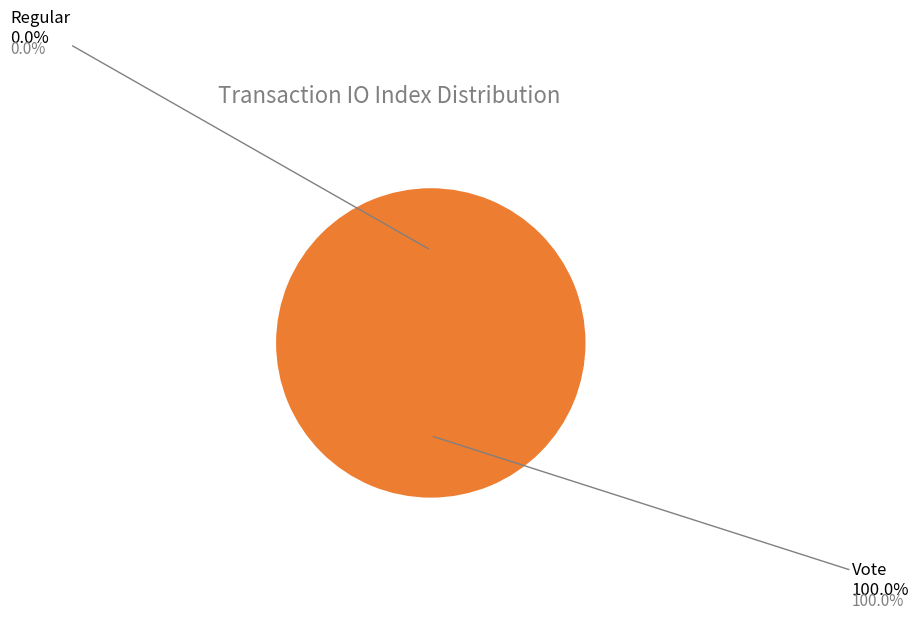

Count the number of slices in the pie.

2